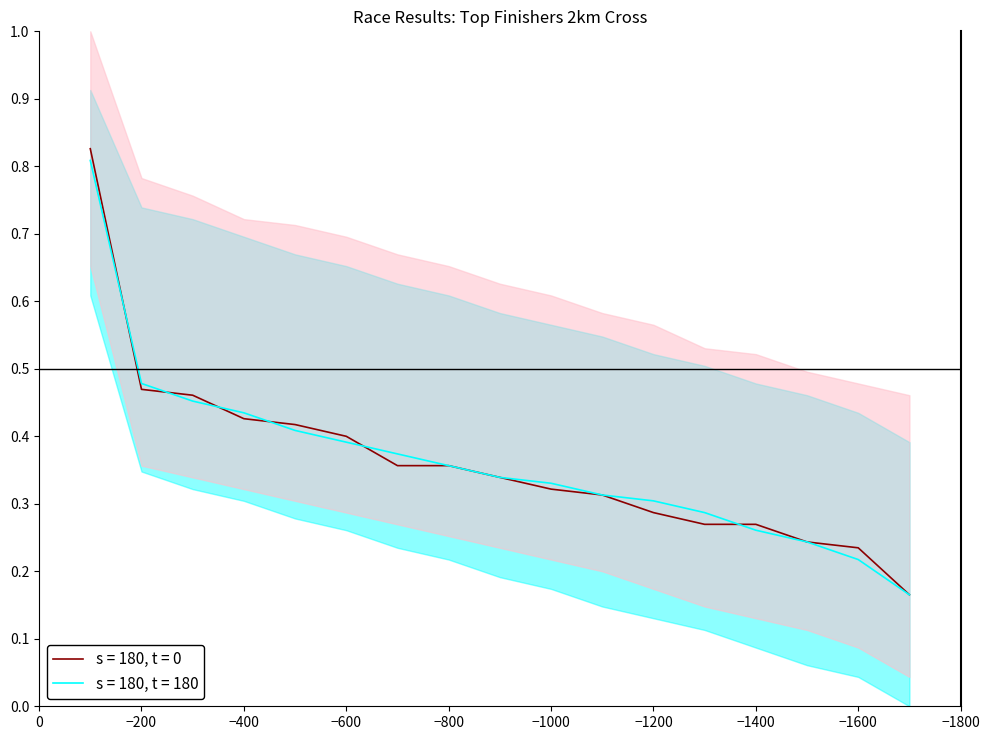

How many lines are shown in the chart?

2